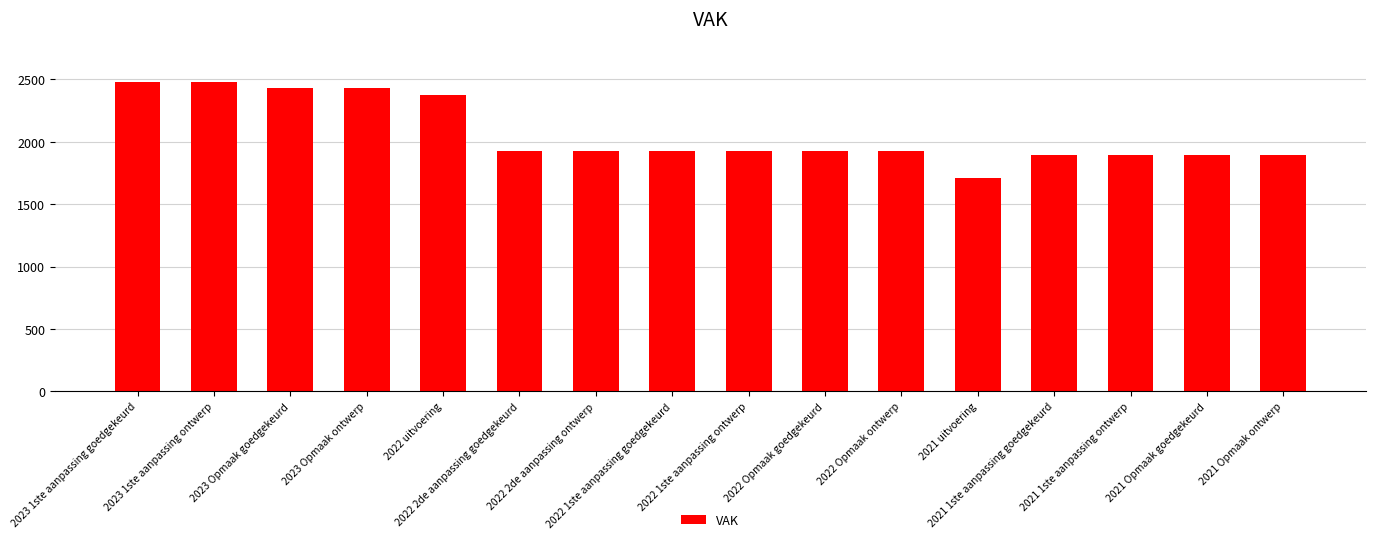

What is the value of the 5th bar from the left?

2376